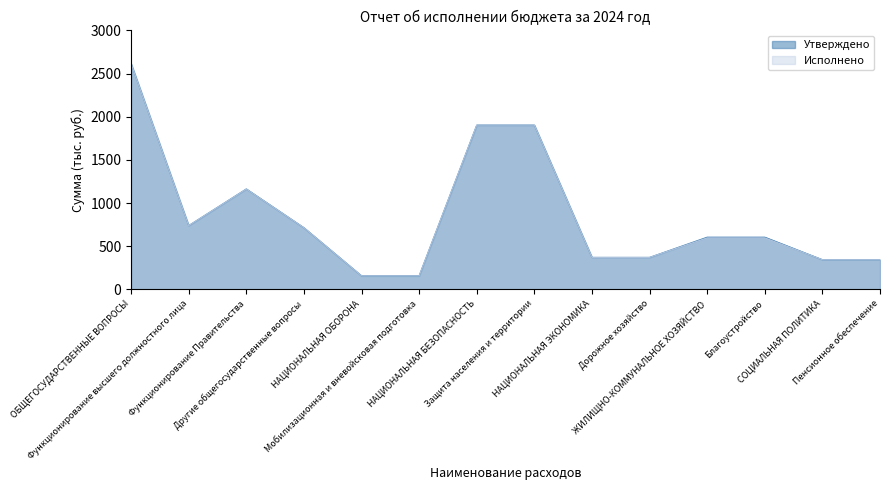

Between СОЦИАЛЬНАЯ ПОЛИТИКА and Пенсионное обеспечение, which is larger?

СОЦИАЛЬНАЯ ПОЛИТИКА